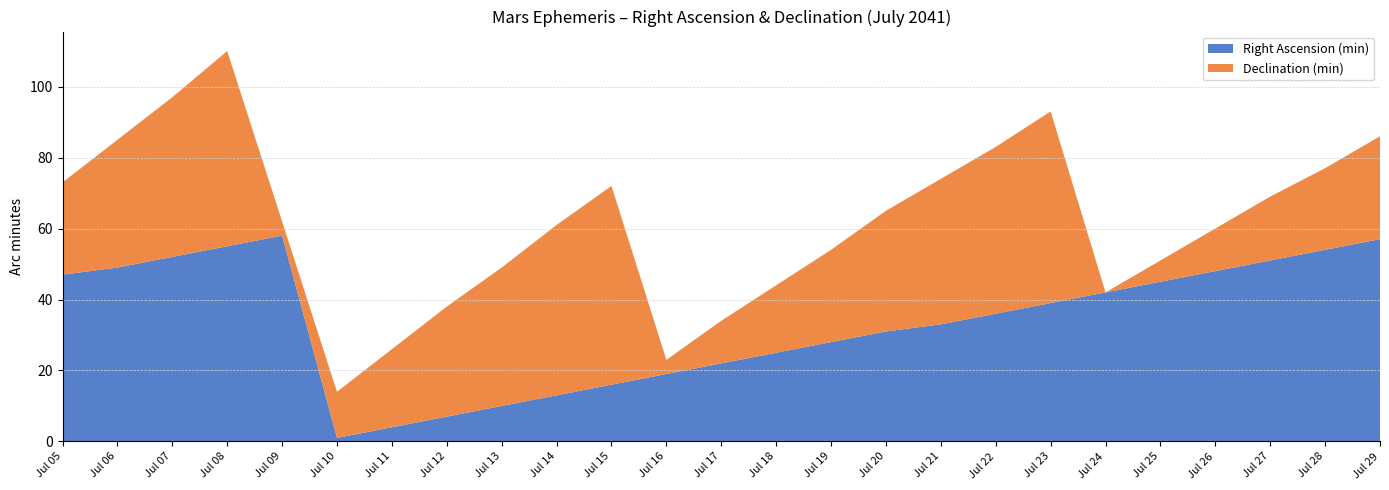

Reading left to right, extract all data points from this chart.

Right Ascension (min): Jul 05=47	Jul 06=49	Jul 07=52	Jul 08=55	Jul 09=58	Jul 10=1	Jul 11=4	Jul 12=7	Jul 13=10	Jul 14=13	Jul 15=16	Jul 16=19	Jul 17=22	Jul 18=25	Jul 19=28	Jul 20=31	Jul 21=33	Jul 22=36	Jul 23=39	Jul 24=42	Jul 25=45	Jul 26=48	Jul 27=51	Jul 28=54	Jul 29=57
Declination (min): Jul 05=26	Jul 06=36	Jul 07=45	Jul 08=55	Jul 09=4	Jul 10=13	Jul 11=22	Jul 12=31	Jul 13=39	Jul 14=48	Jul 15=56	Jul 16=4	Jul 17=12	Jul 18=19	Jul 19=26	Jul 20=34	Jul 21=41	Jul 22=47	Jul 23=54	Jul 24=0	Jul 25=6	Jul 26=12	Jul 27=18	Jul 28=23	Jul 29=29